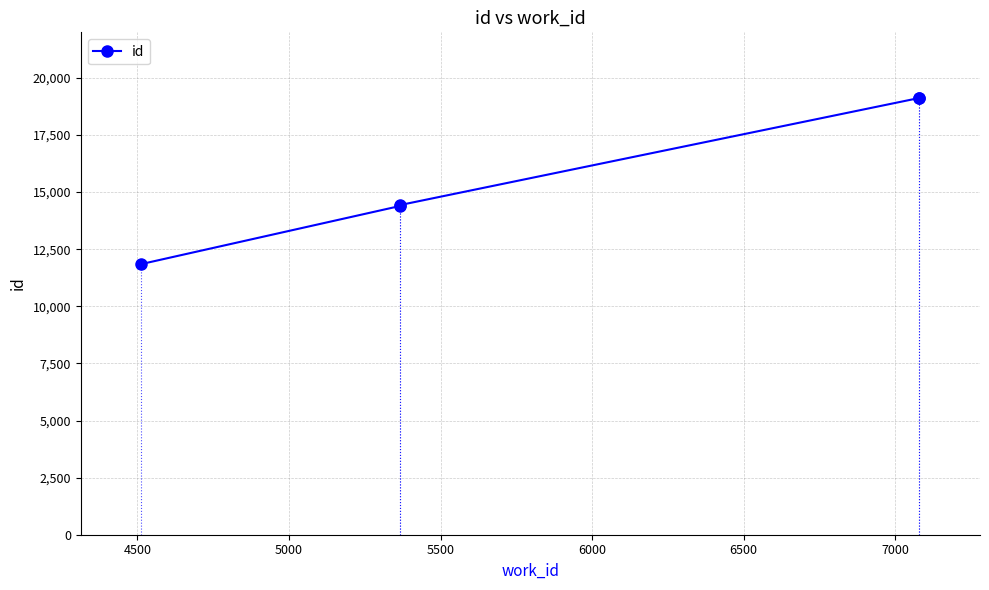

Approximately how many times larger is the value at 5000 compared to 4500?

1.0